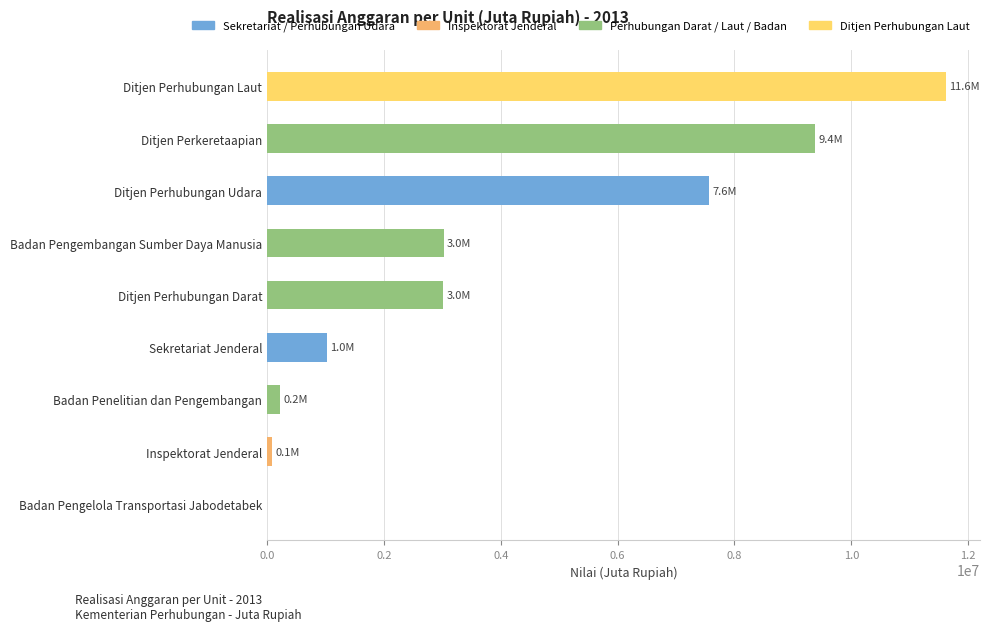

Where is the data nearest to the value 5811122?

Ditjen Perhubungan Udara